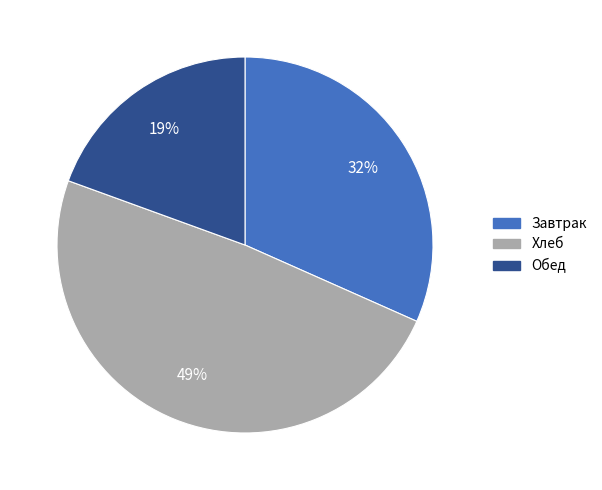

How many slices are in this pie chart?

3